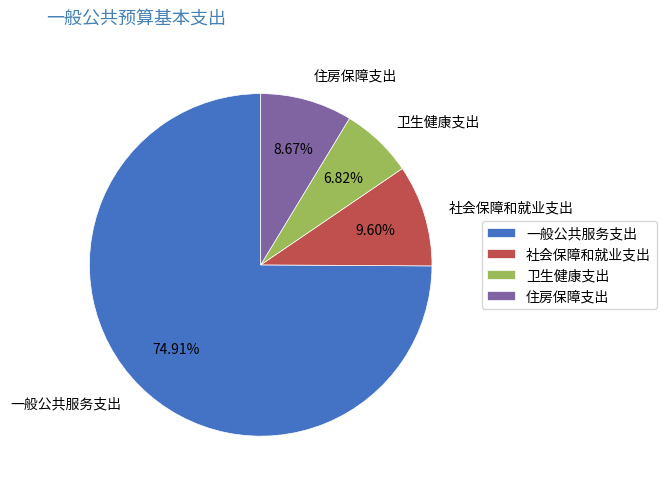

To the nearest percent, what is the difference between the largest and smallest slice percentages?

68%